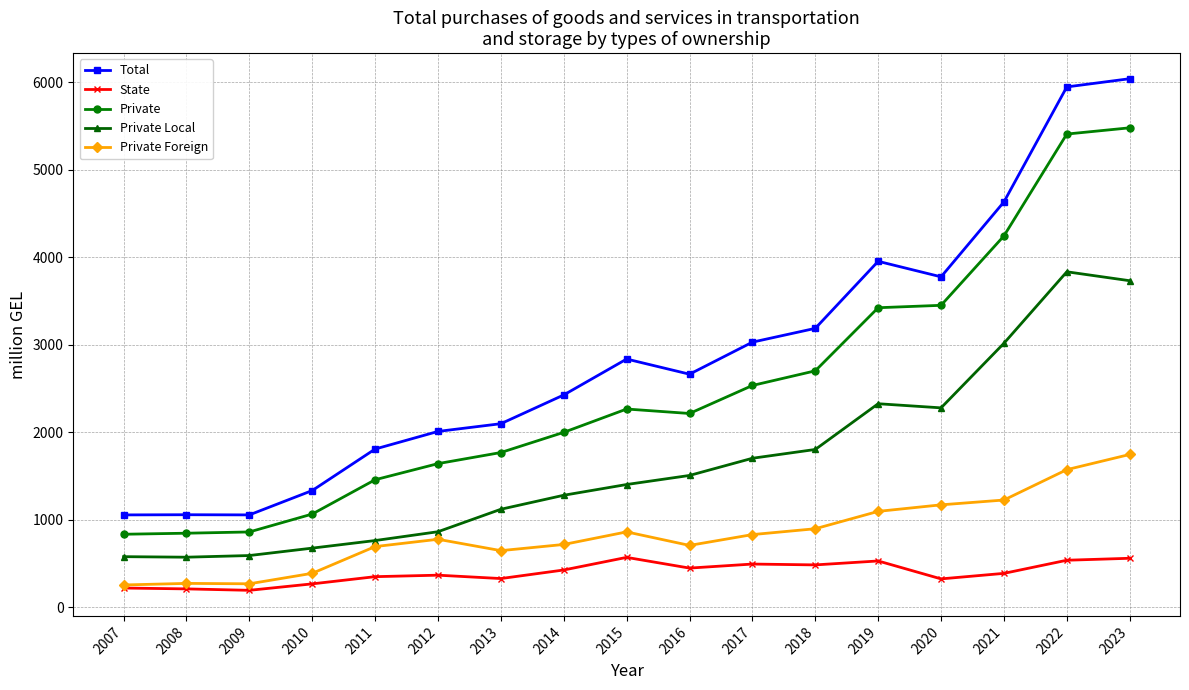

What is the spread (max minus min) of values at 2009?

861.8